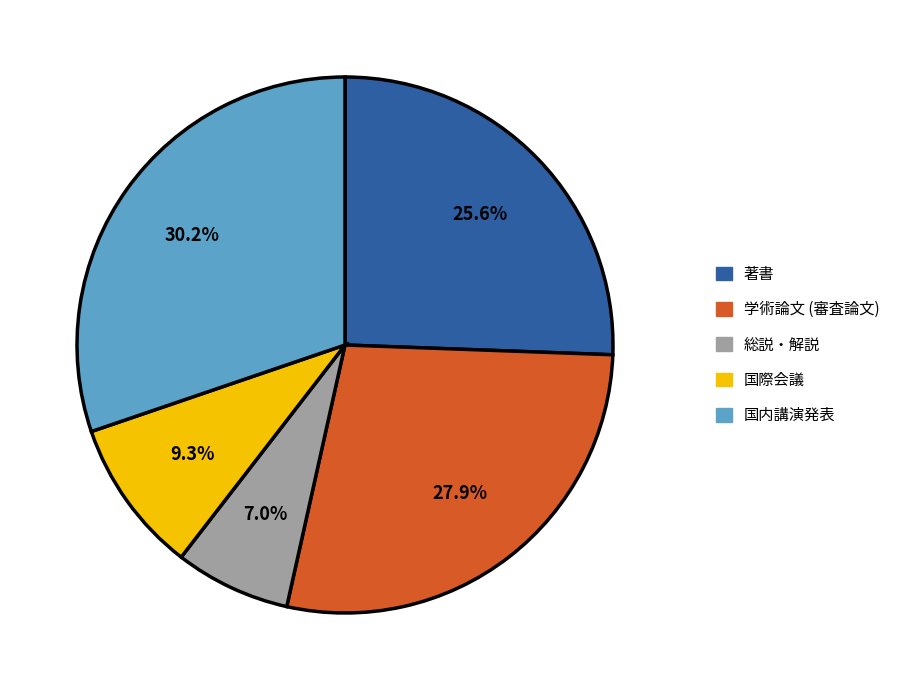

How many slices are in this pie chart?

5